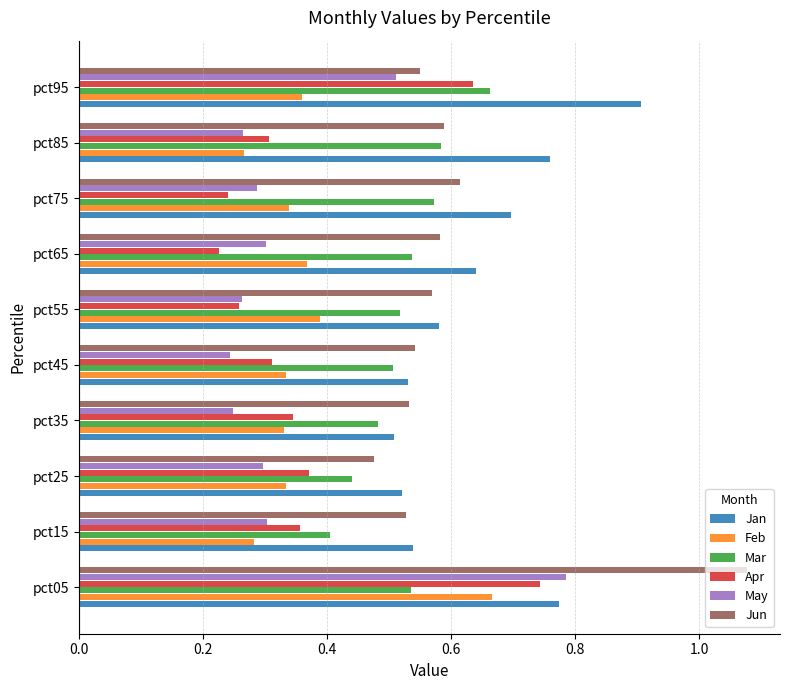

What is the sum of the Jan values at pct35 and pct05?

1.3